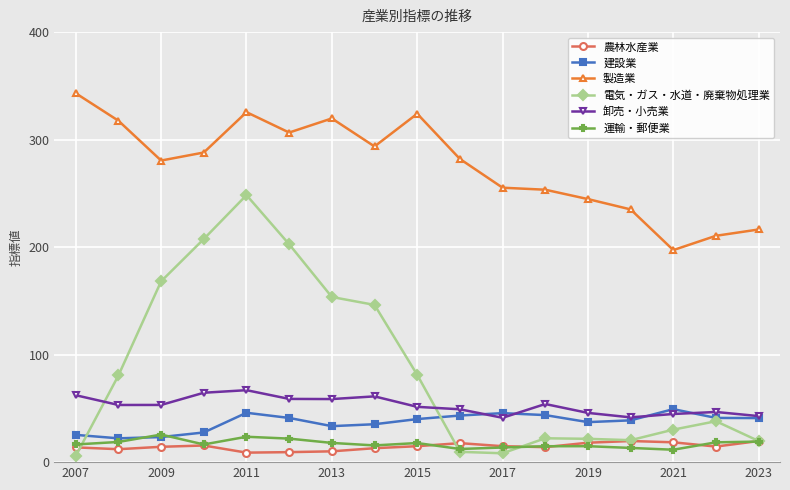

What is the sum of all 電気・ガス・水道・廃棄物処理業 values?

1464.5